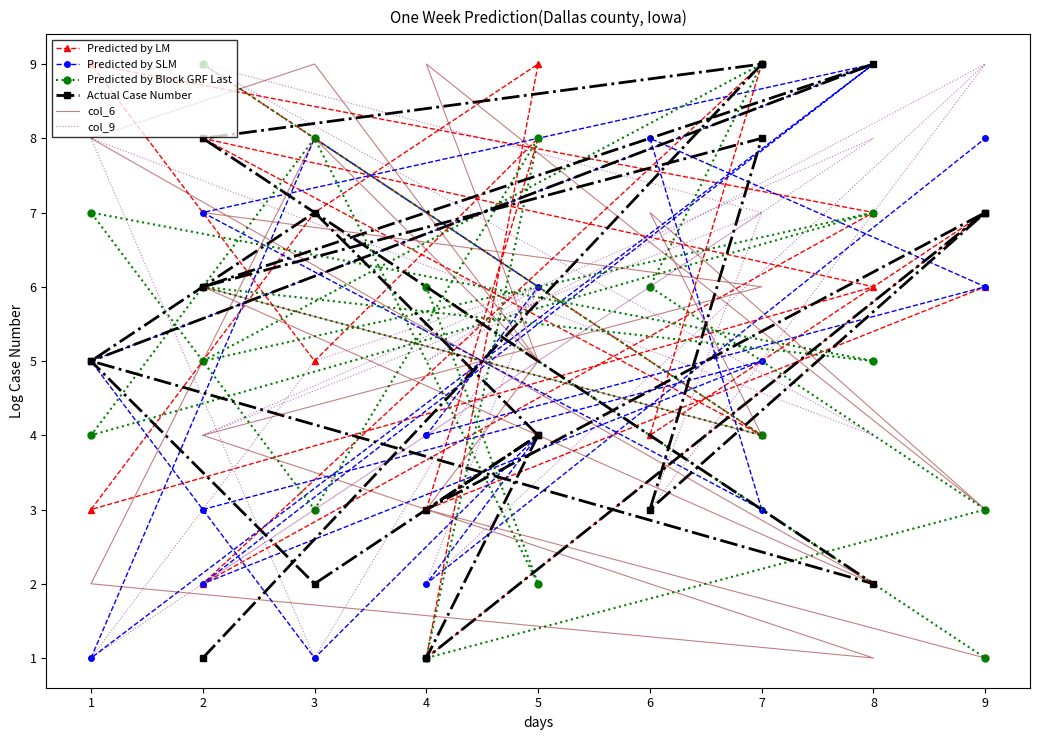

The Actual Case Number series shows 2 at 5. True or false?

False